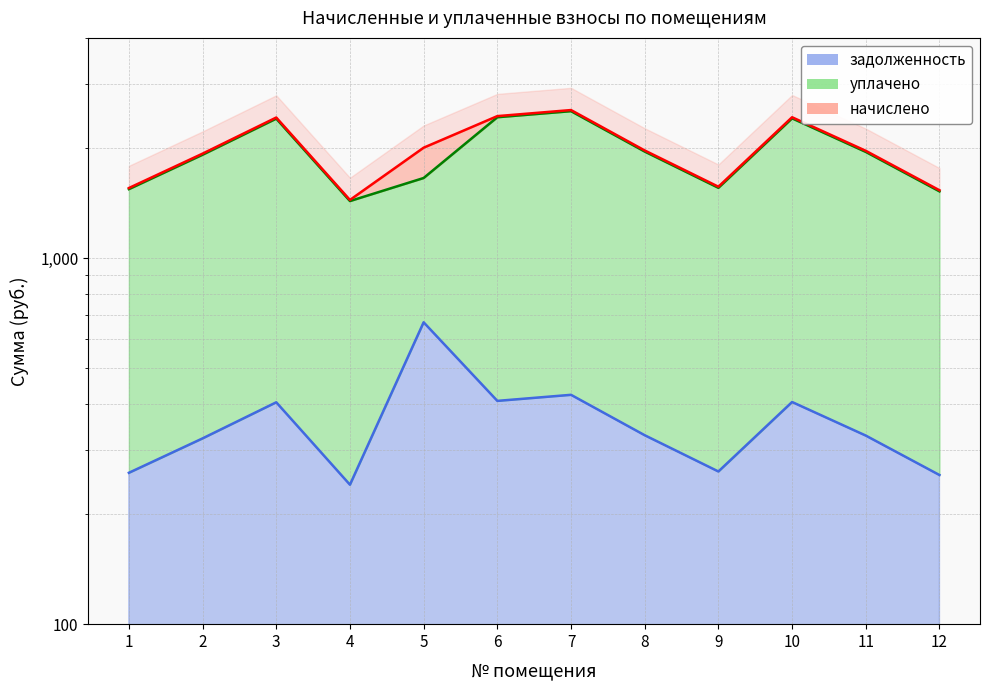

Which has a higher value, 9 or 5?

5